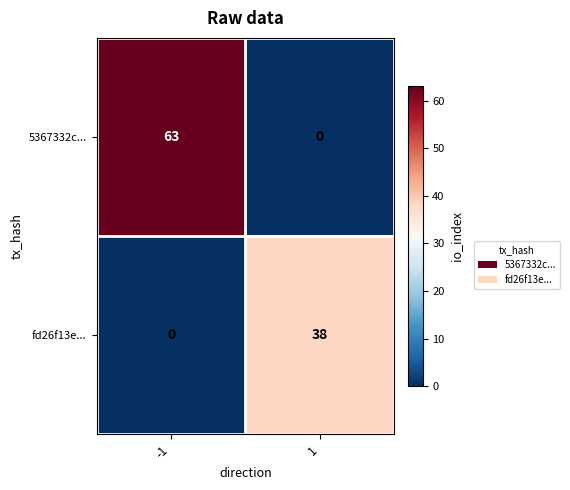

Which series has the widest spread of values?

5367332c...